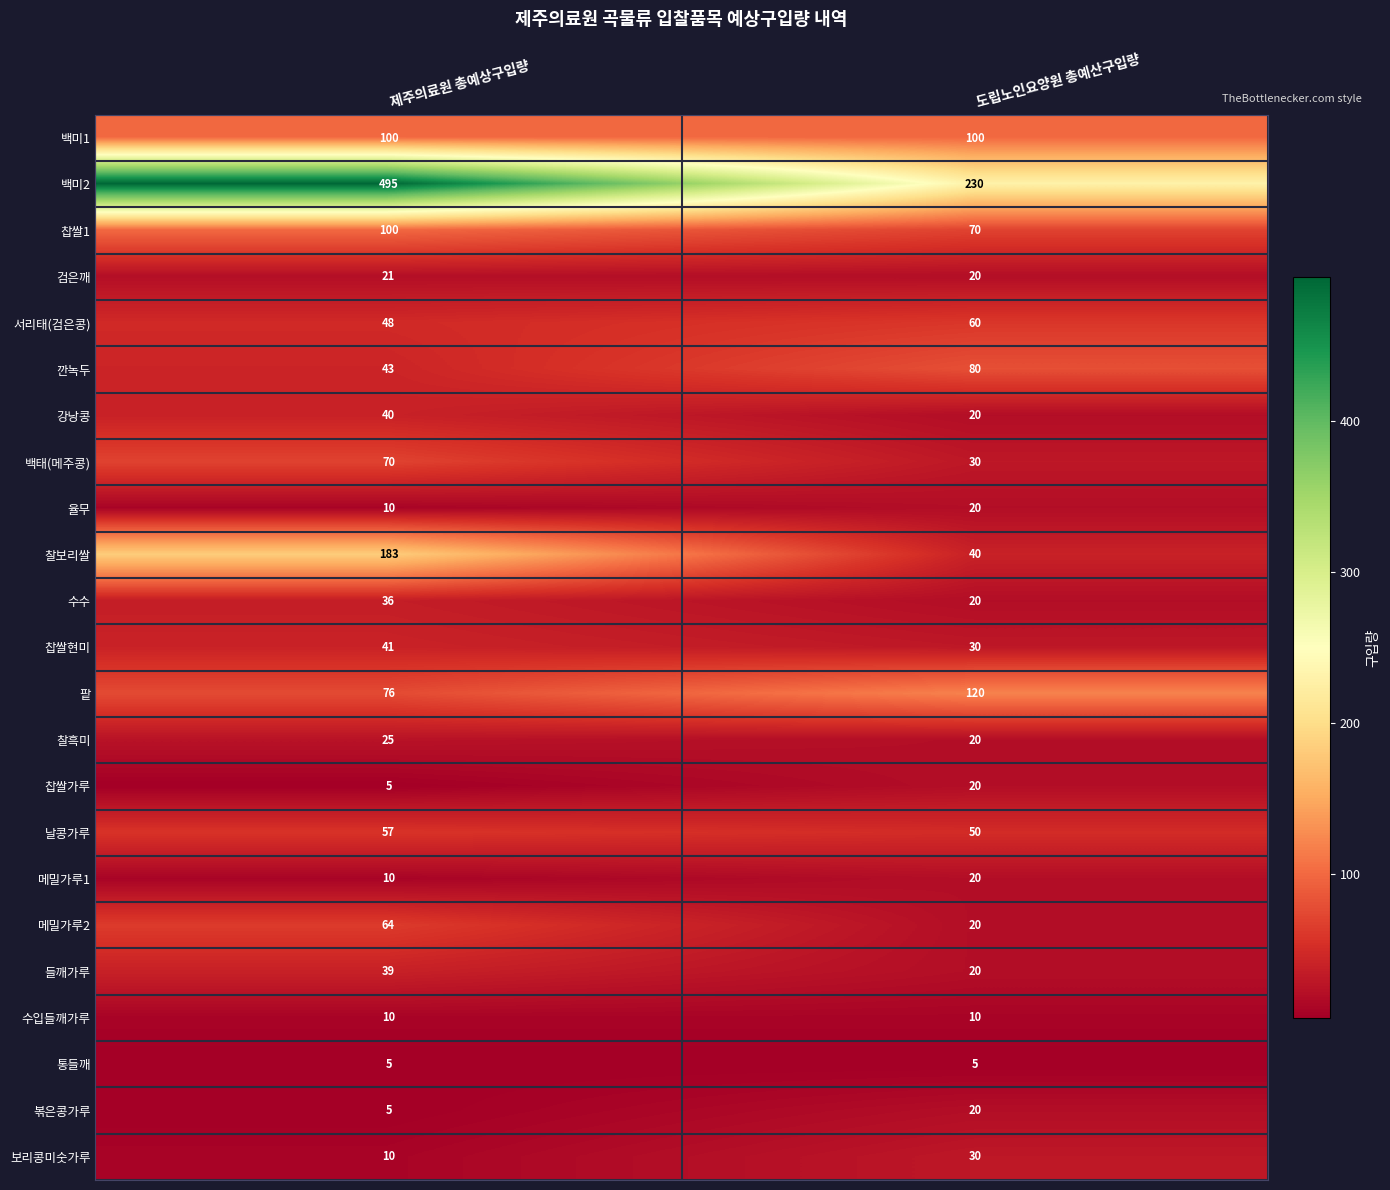

Where is 깐녹두 nearest to the value 61?

제주의료원 총예상구입량